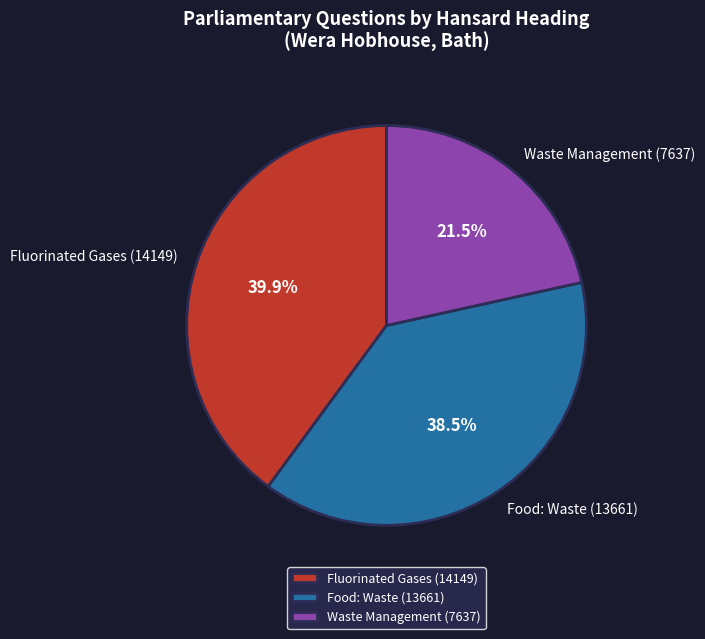

Is the sum of Fluorinated Gases (14149) and Food: Waste (13661) greater than half?

Yes